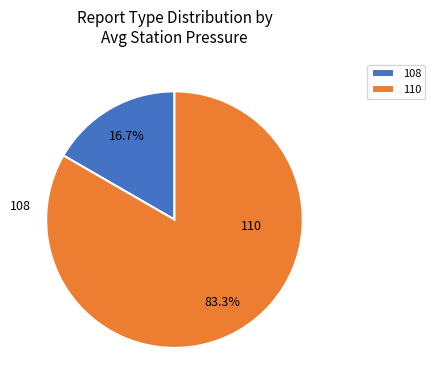

Does 110 account for over 50% of the chart?

Yes